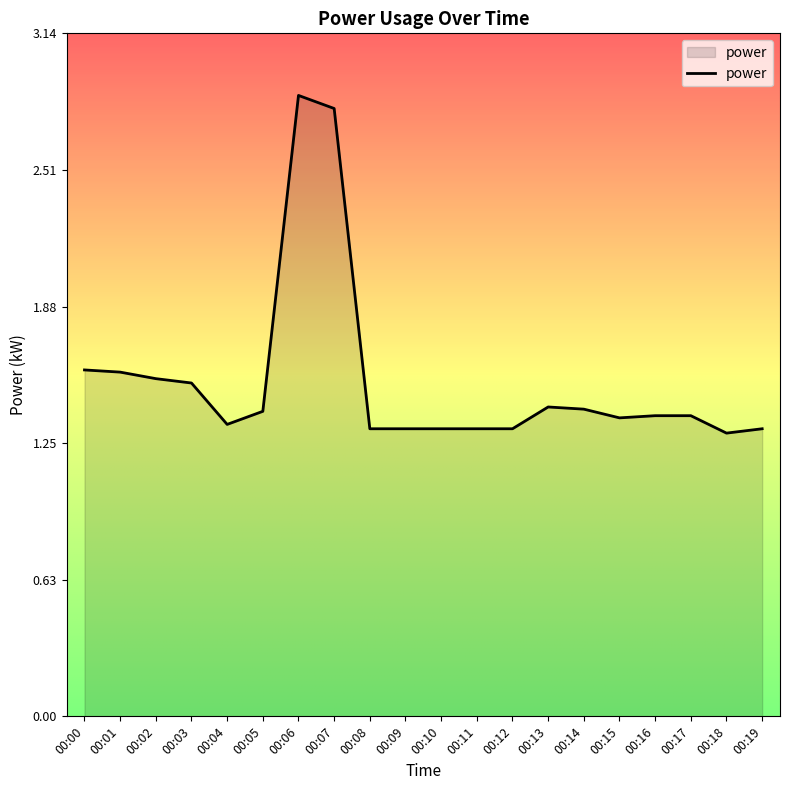

Between 00:00 and 00:18, which is larger?

00:00